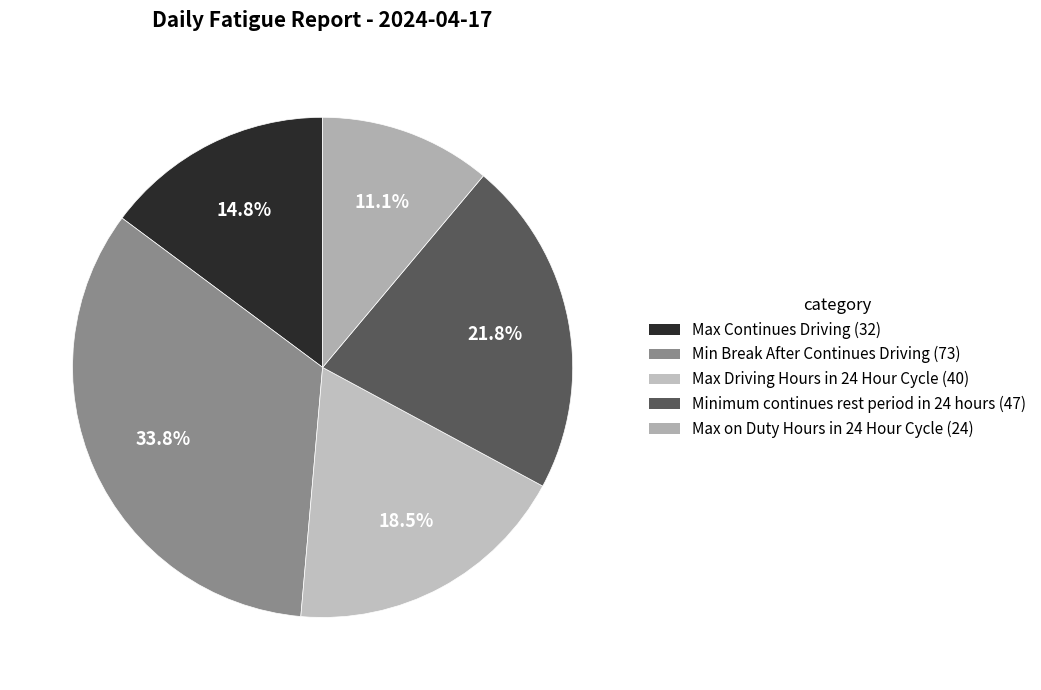

Approximately how many times larger is the value at Max on Duty Hours in 24 Hour Cycle compared to Min Break After Continues Driving?

0.3